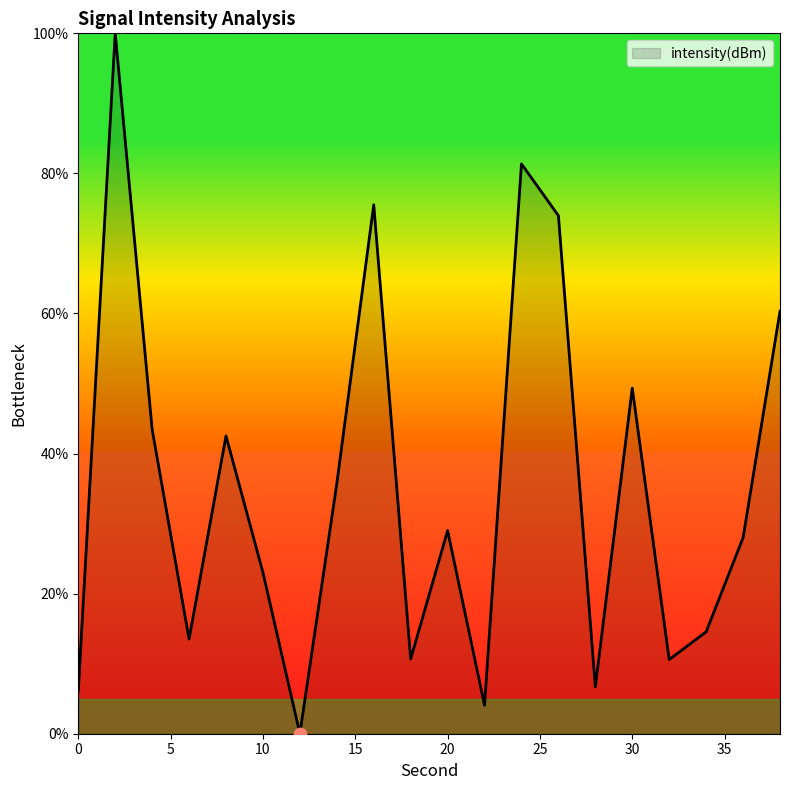

What is the difference between the maximum and minimum values?

100.0